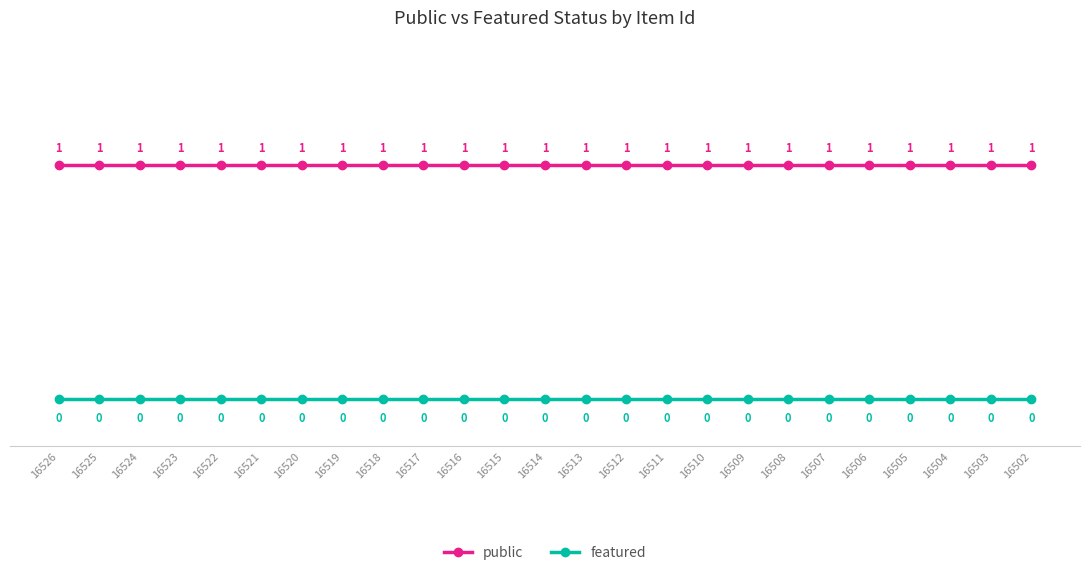

True or false: featured and public cross at least once.

False